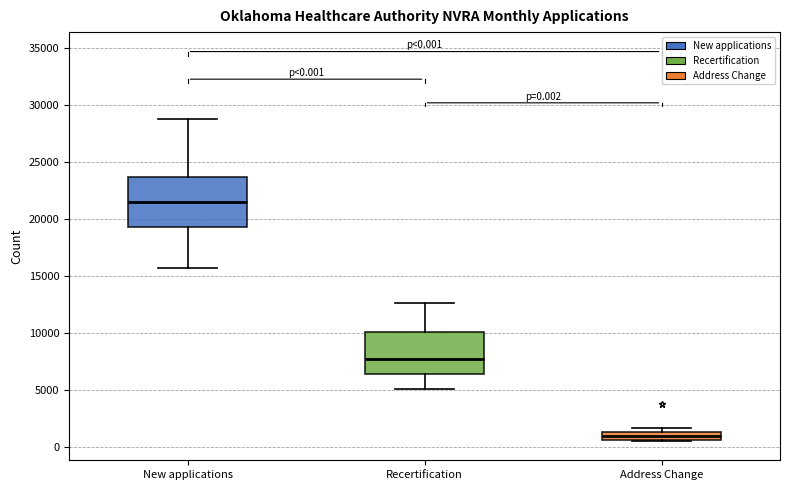

Which box has the lowest median line?

Address Change